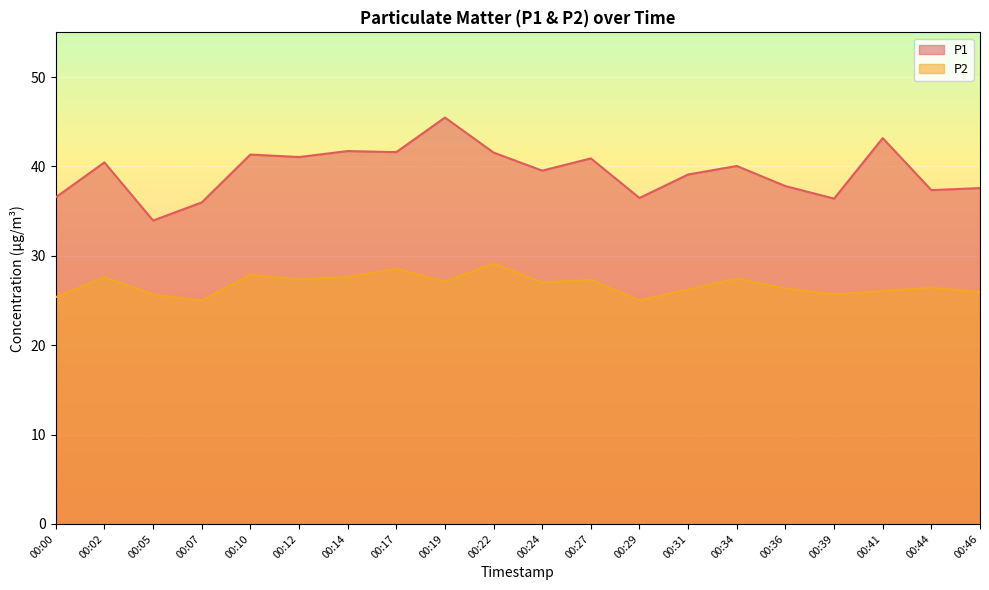

List the series in order of their peak value, highest first.

P1, P2